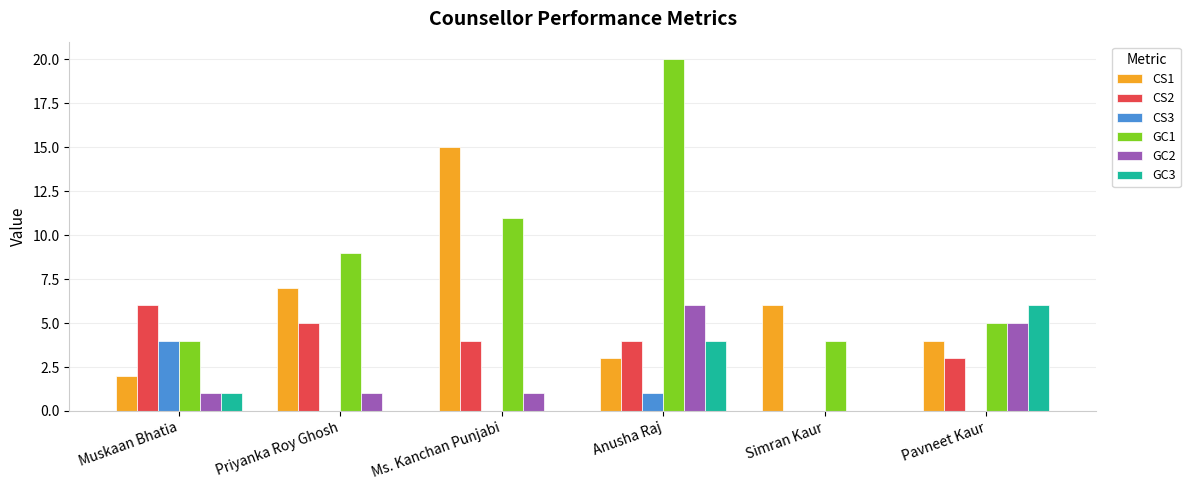

What is the difference between the CS1 values at Simran Kaur and Anusha Raj?

3